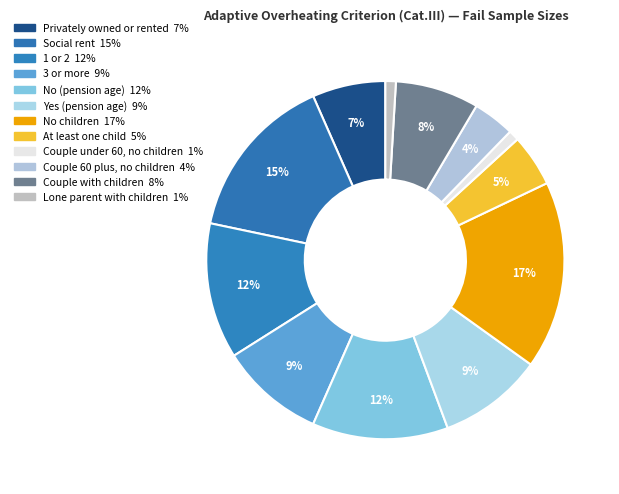

How many slices are in this pie chart?

12